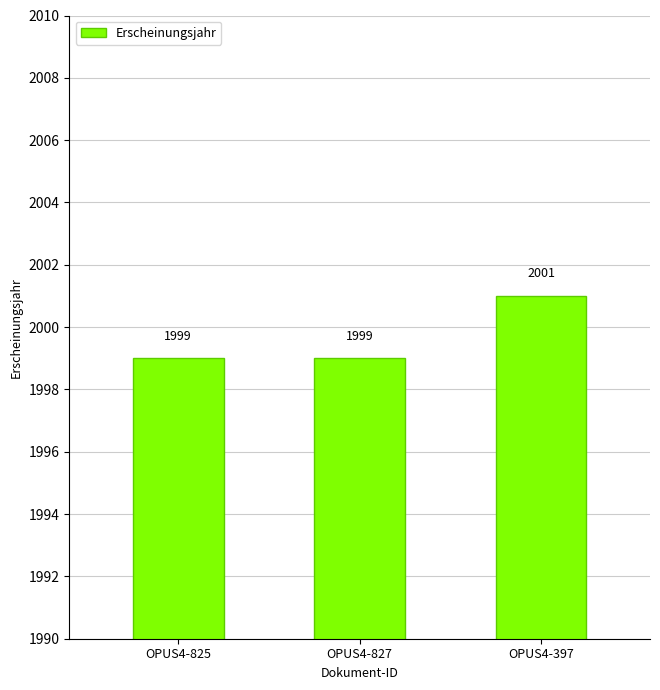

What is the difference between the maximum and minimum values?

2